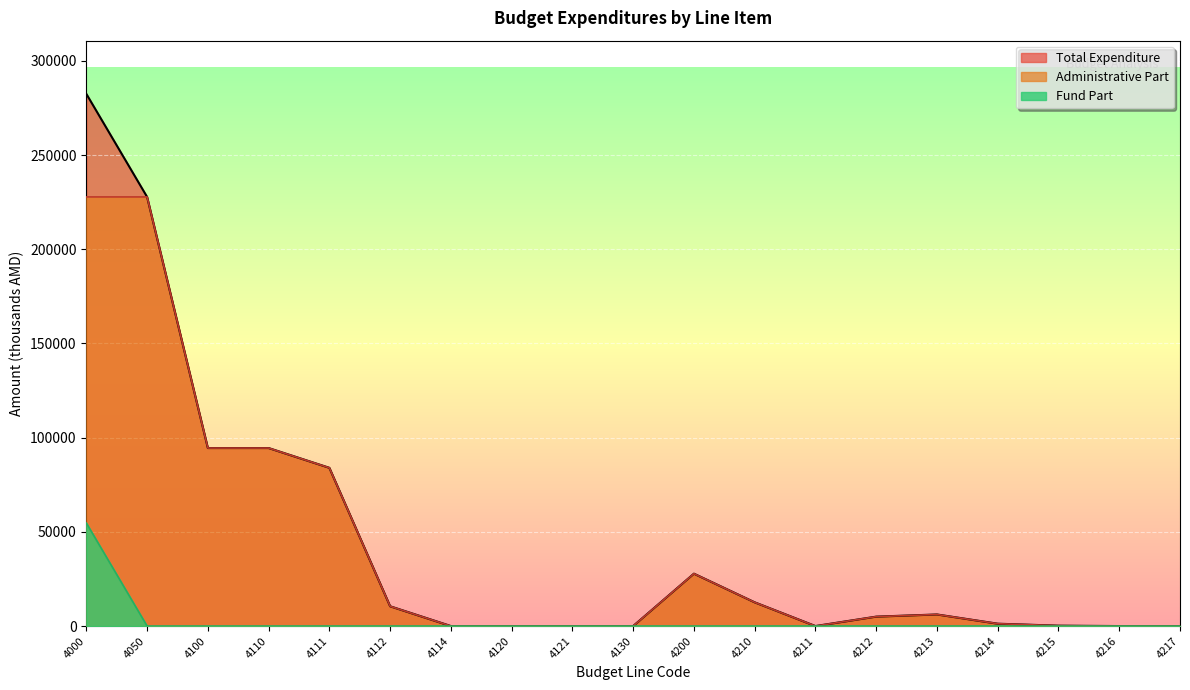

What is the difference between the maximum and minimum values in the Administrative Part series?

227806.1